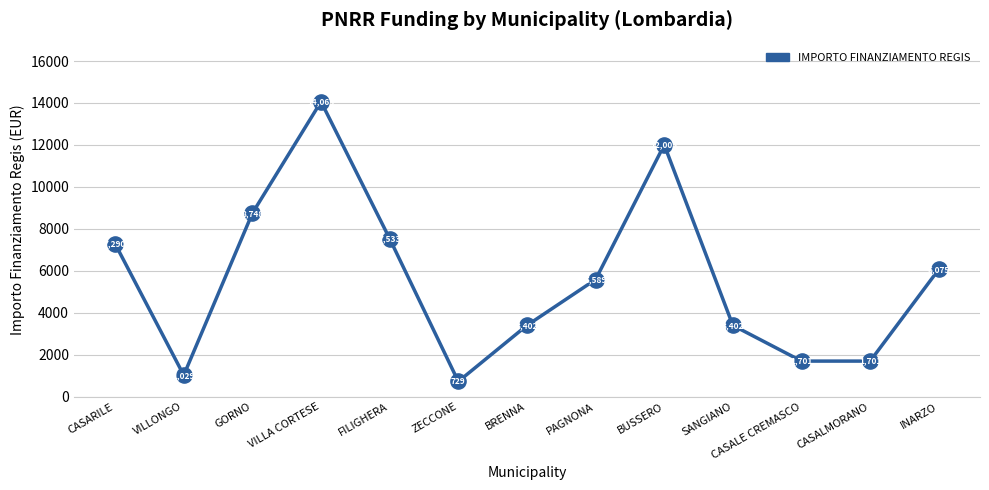

What is the change in value from PAGNONA to BUSSERO?

+6416